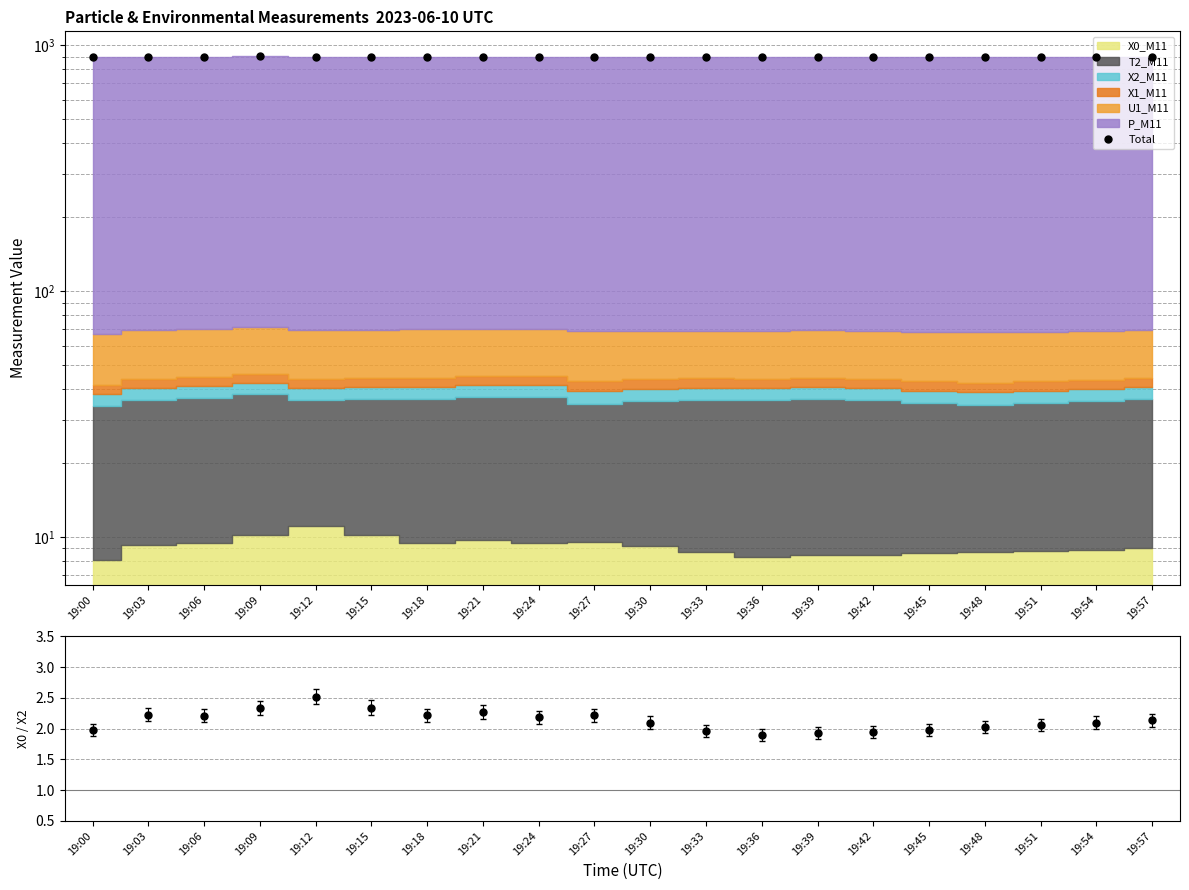

Where is the first local maximum?

19:09